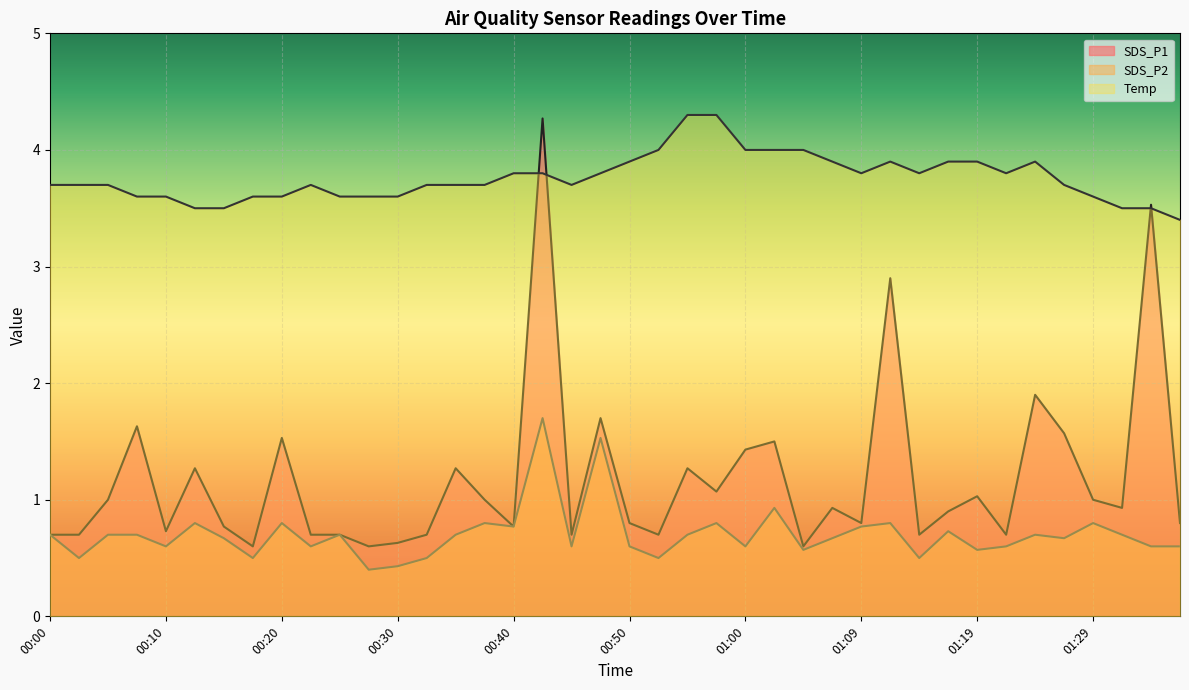

How many interior local valleys does the Temp series have?

4